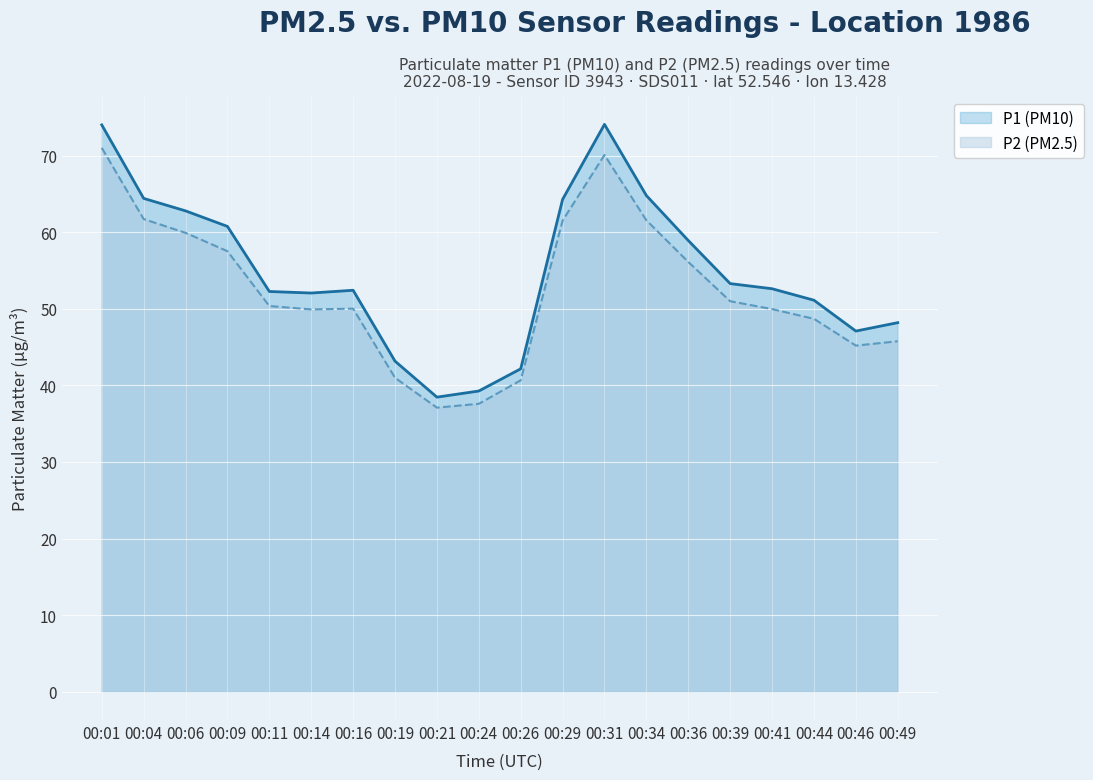

Is it true that P1 (PM10) equals 68.0 at 00:44?

False